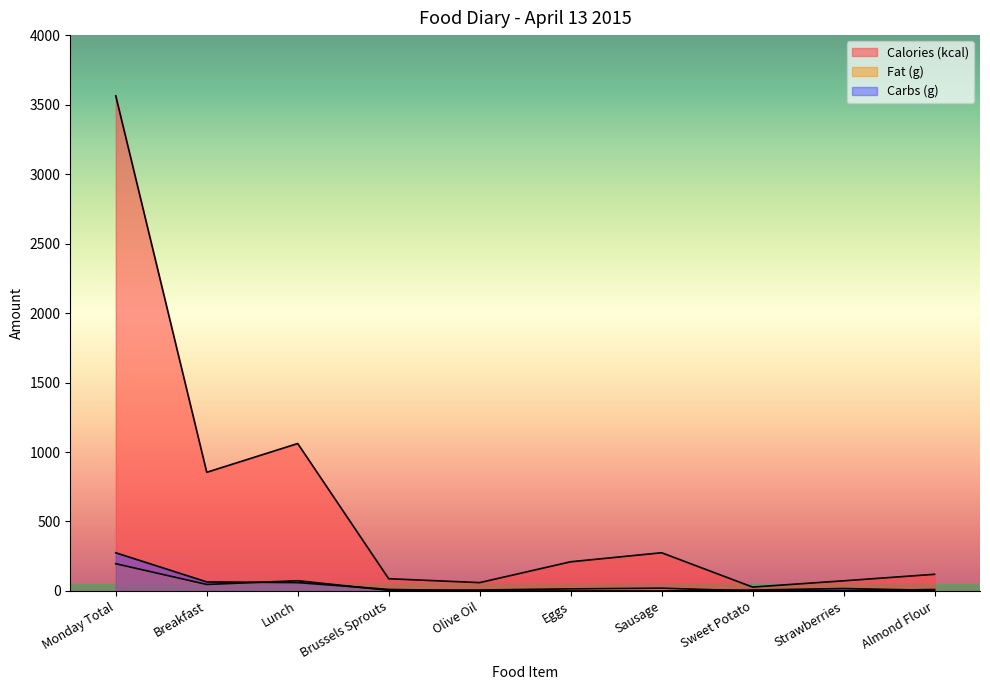

What is the total value across all series at Olive Oil?

66.8